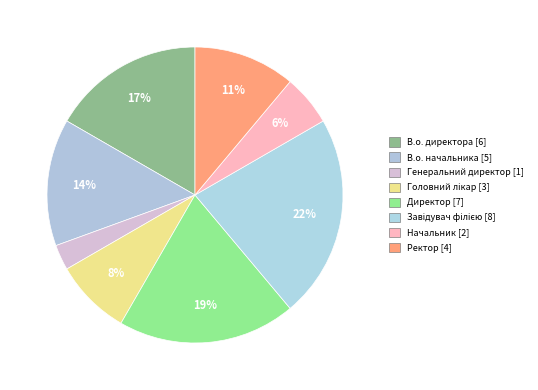

Which has a higher value, Директор or Начальник?

Директор